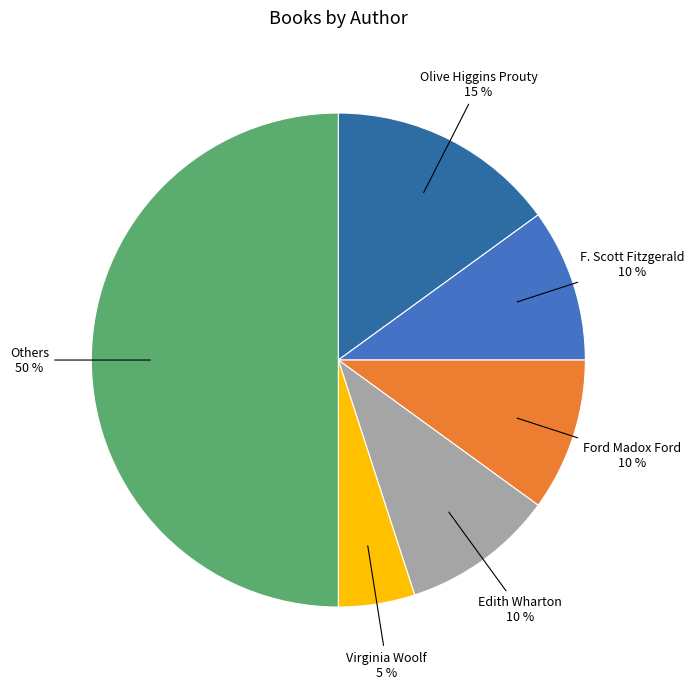

Does F. Scott Fitzgerald represent more than half of the total?

No